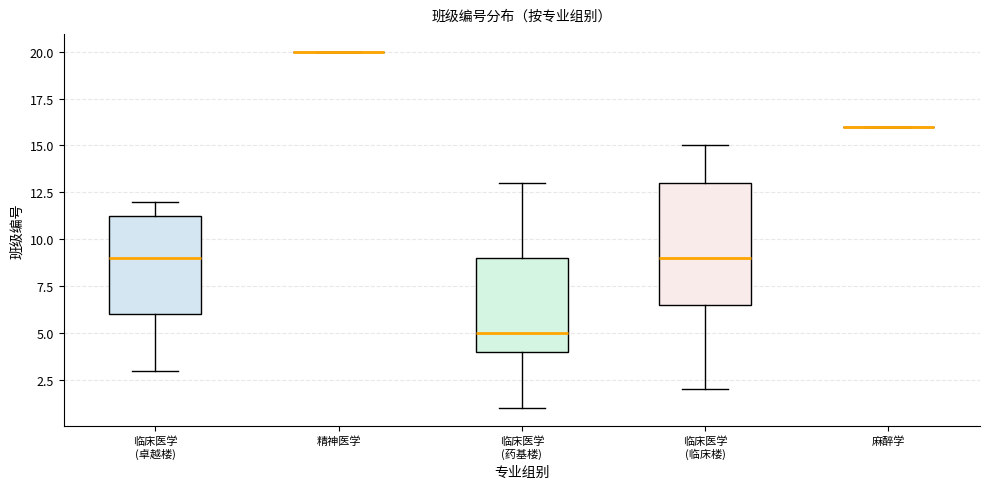

Comparing the boxes themselves (not the whiskers), which one is the tallest?

临床医学 (临床楼)